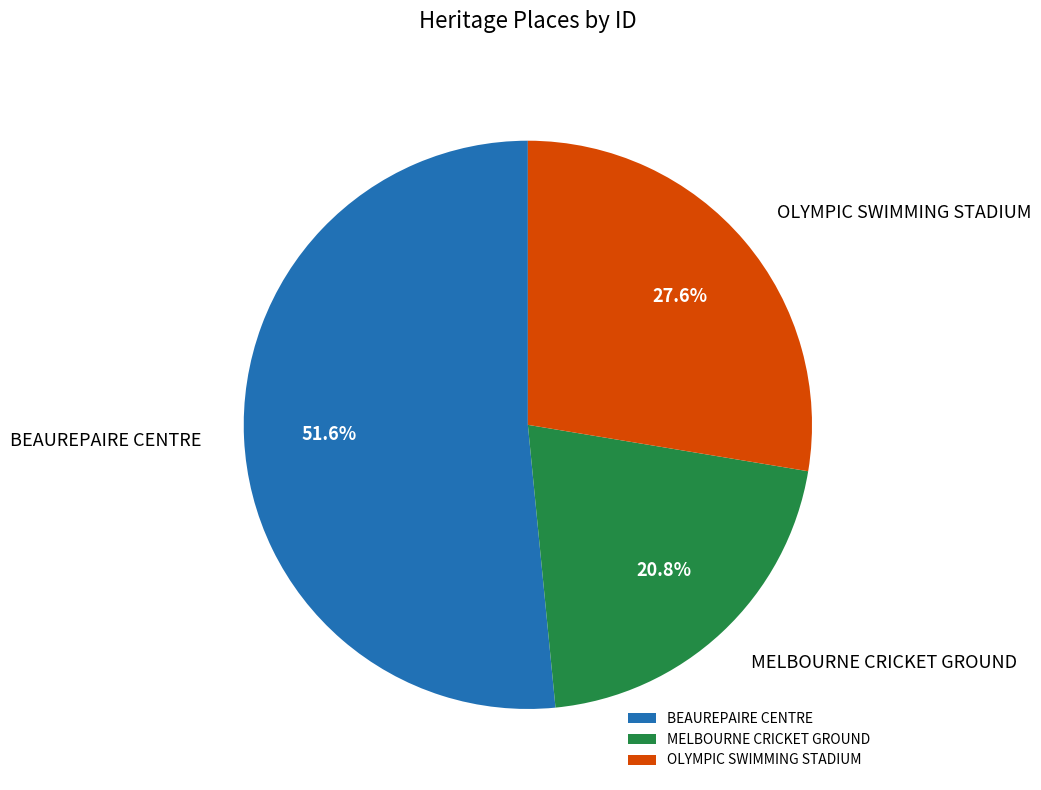

To the nearest percent, what is the average slice percentage?

33%